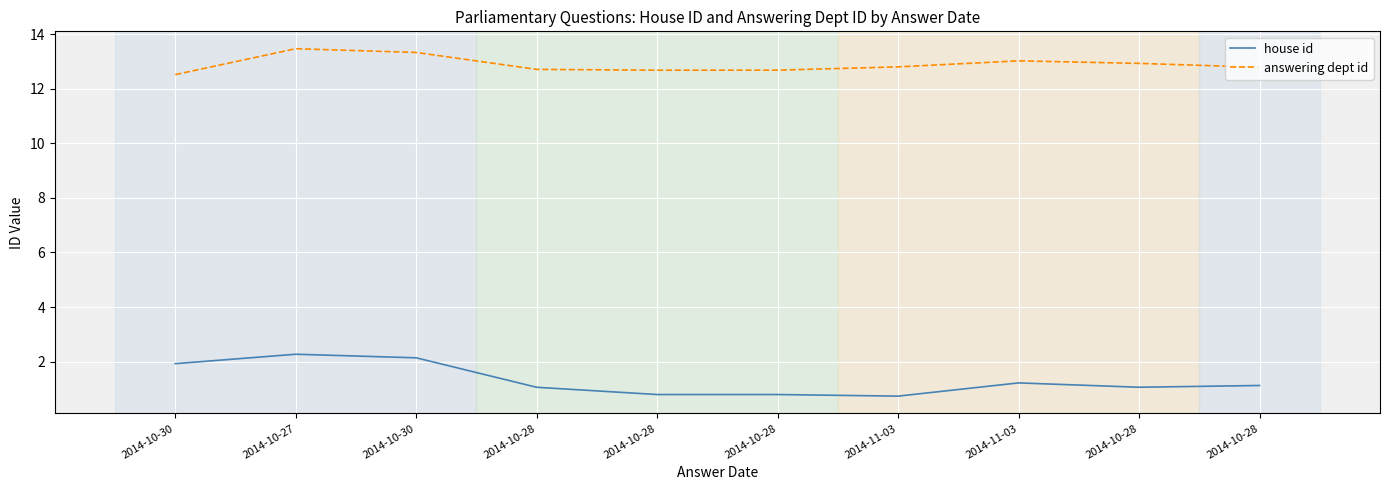

What are all the series names shown in the legend?

house id, answering dept id